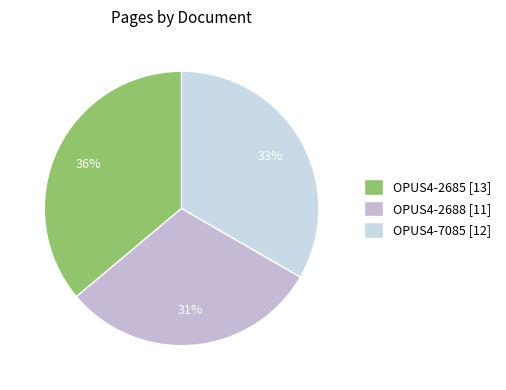

True or false: OPUS4-2688 accounts for 20% of the total.

False